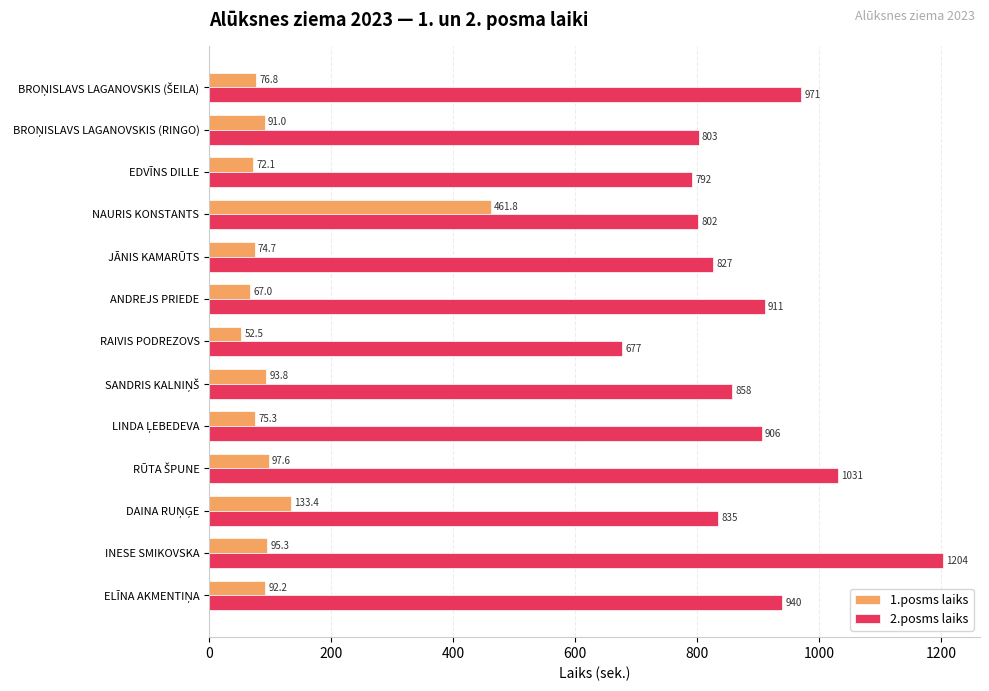

At how many categories does at least one series exceed 1135?

1